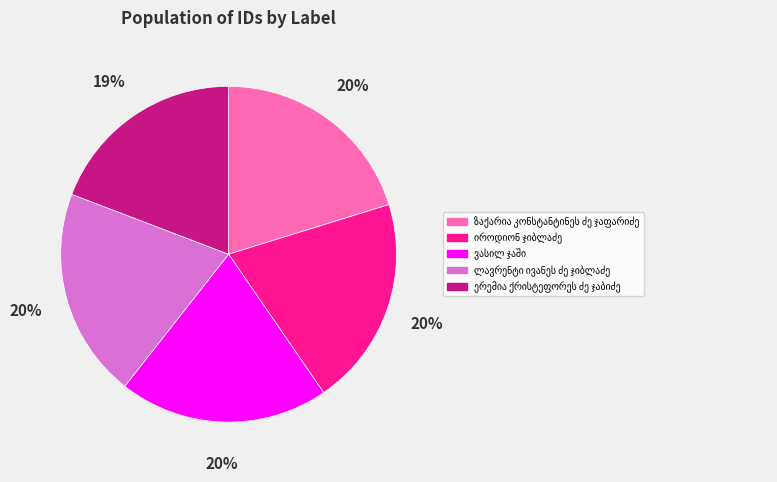

To the nearest percent, what is the difference between the largest and smallest slice percentages?

1%